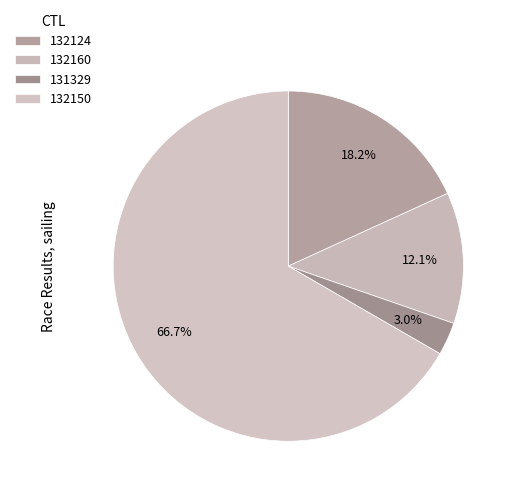

What is the majority slice?

132150